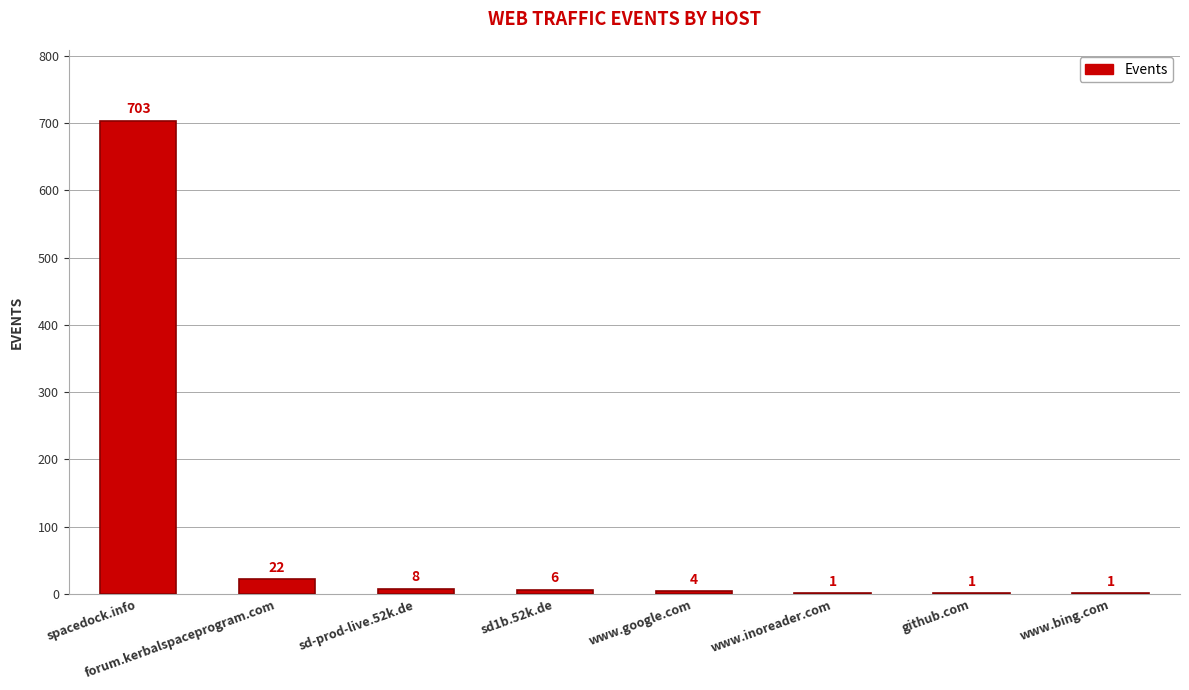

Which label corresponds to the largest value in the chart?

spacedock.info